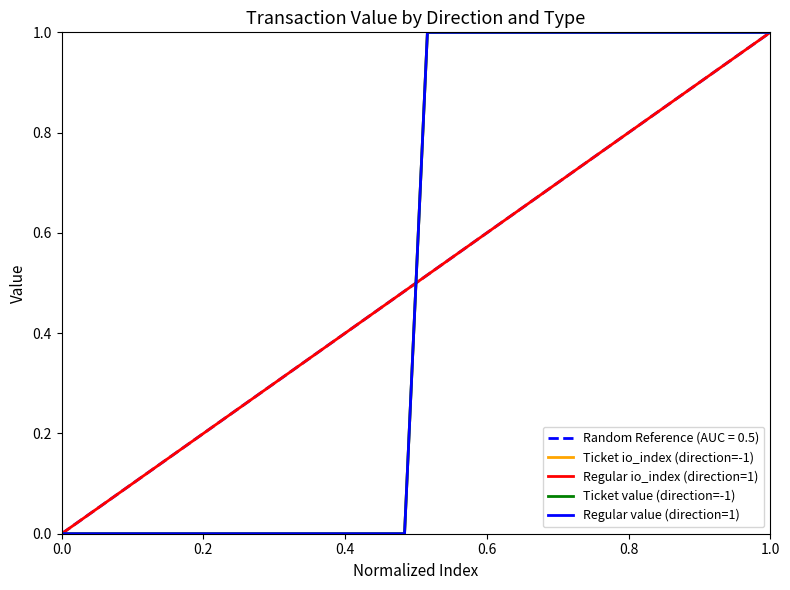

Which series has the largest range (max minus min)?

Ticket io_index (direction=-1)